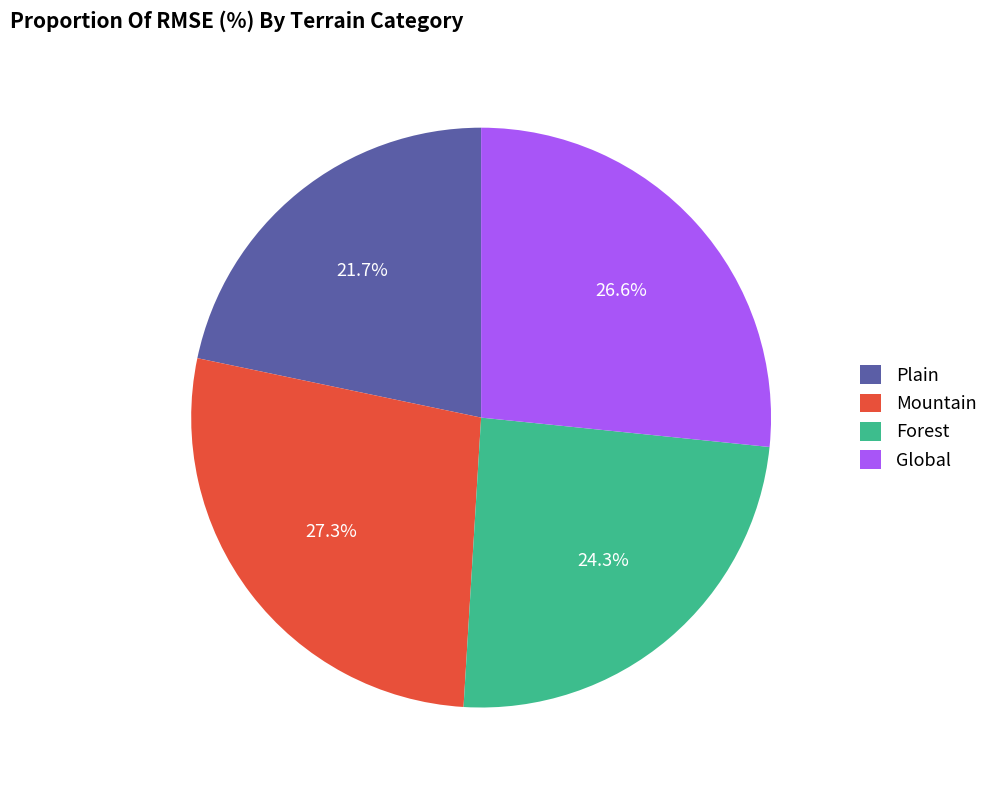

Count the number of slices in the pie.

4